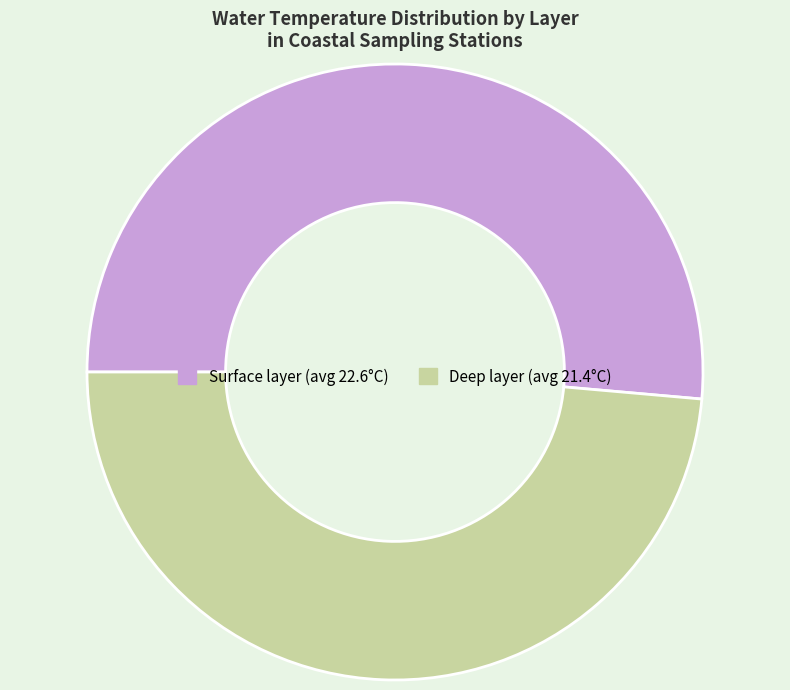

What is the smallest slice in the pie chart?

Deep layer